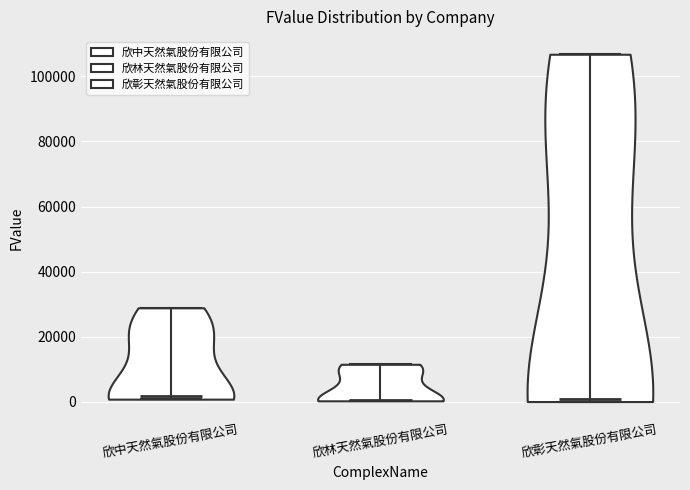

Reading left to right, read every violin against the y-axis: where its median line is, and the lowest and highest points it reaches. The values are not printed on the chart, so give them approximately, as read against the axis.

欣中天然氣股份有限公司: median line 2000, lowest point 0, highest point 28000
欣林天然氣股份有限公司: median line 0, lowest point 0, highest point 12000
欣彰天然氣股份有限公司: median line 0, lowest point 0, highest point 106000